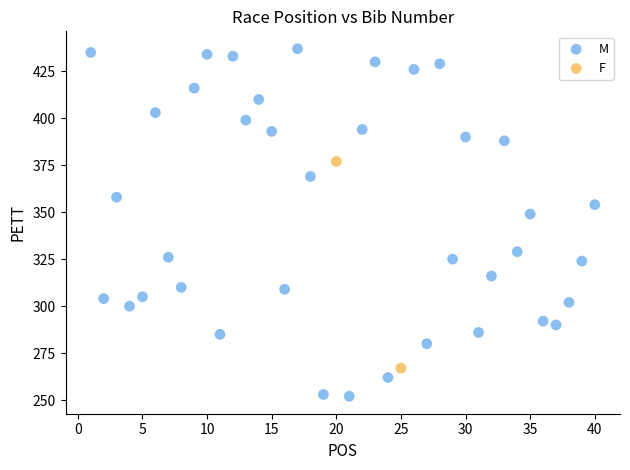

What are all the series names shown in the legend?

M, F